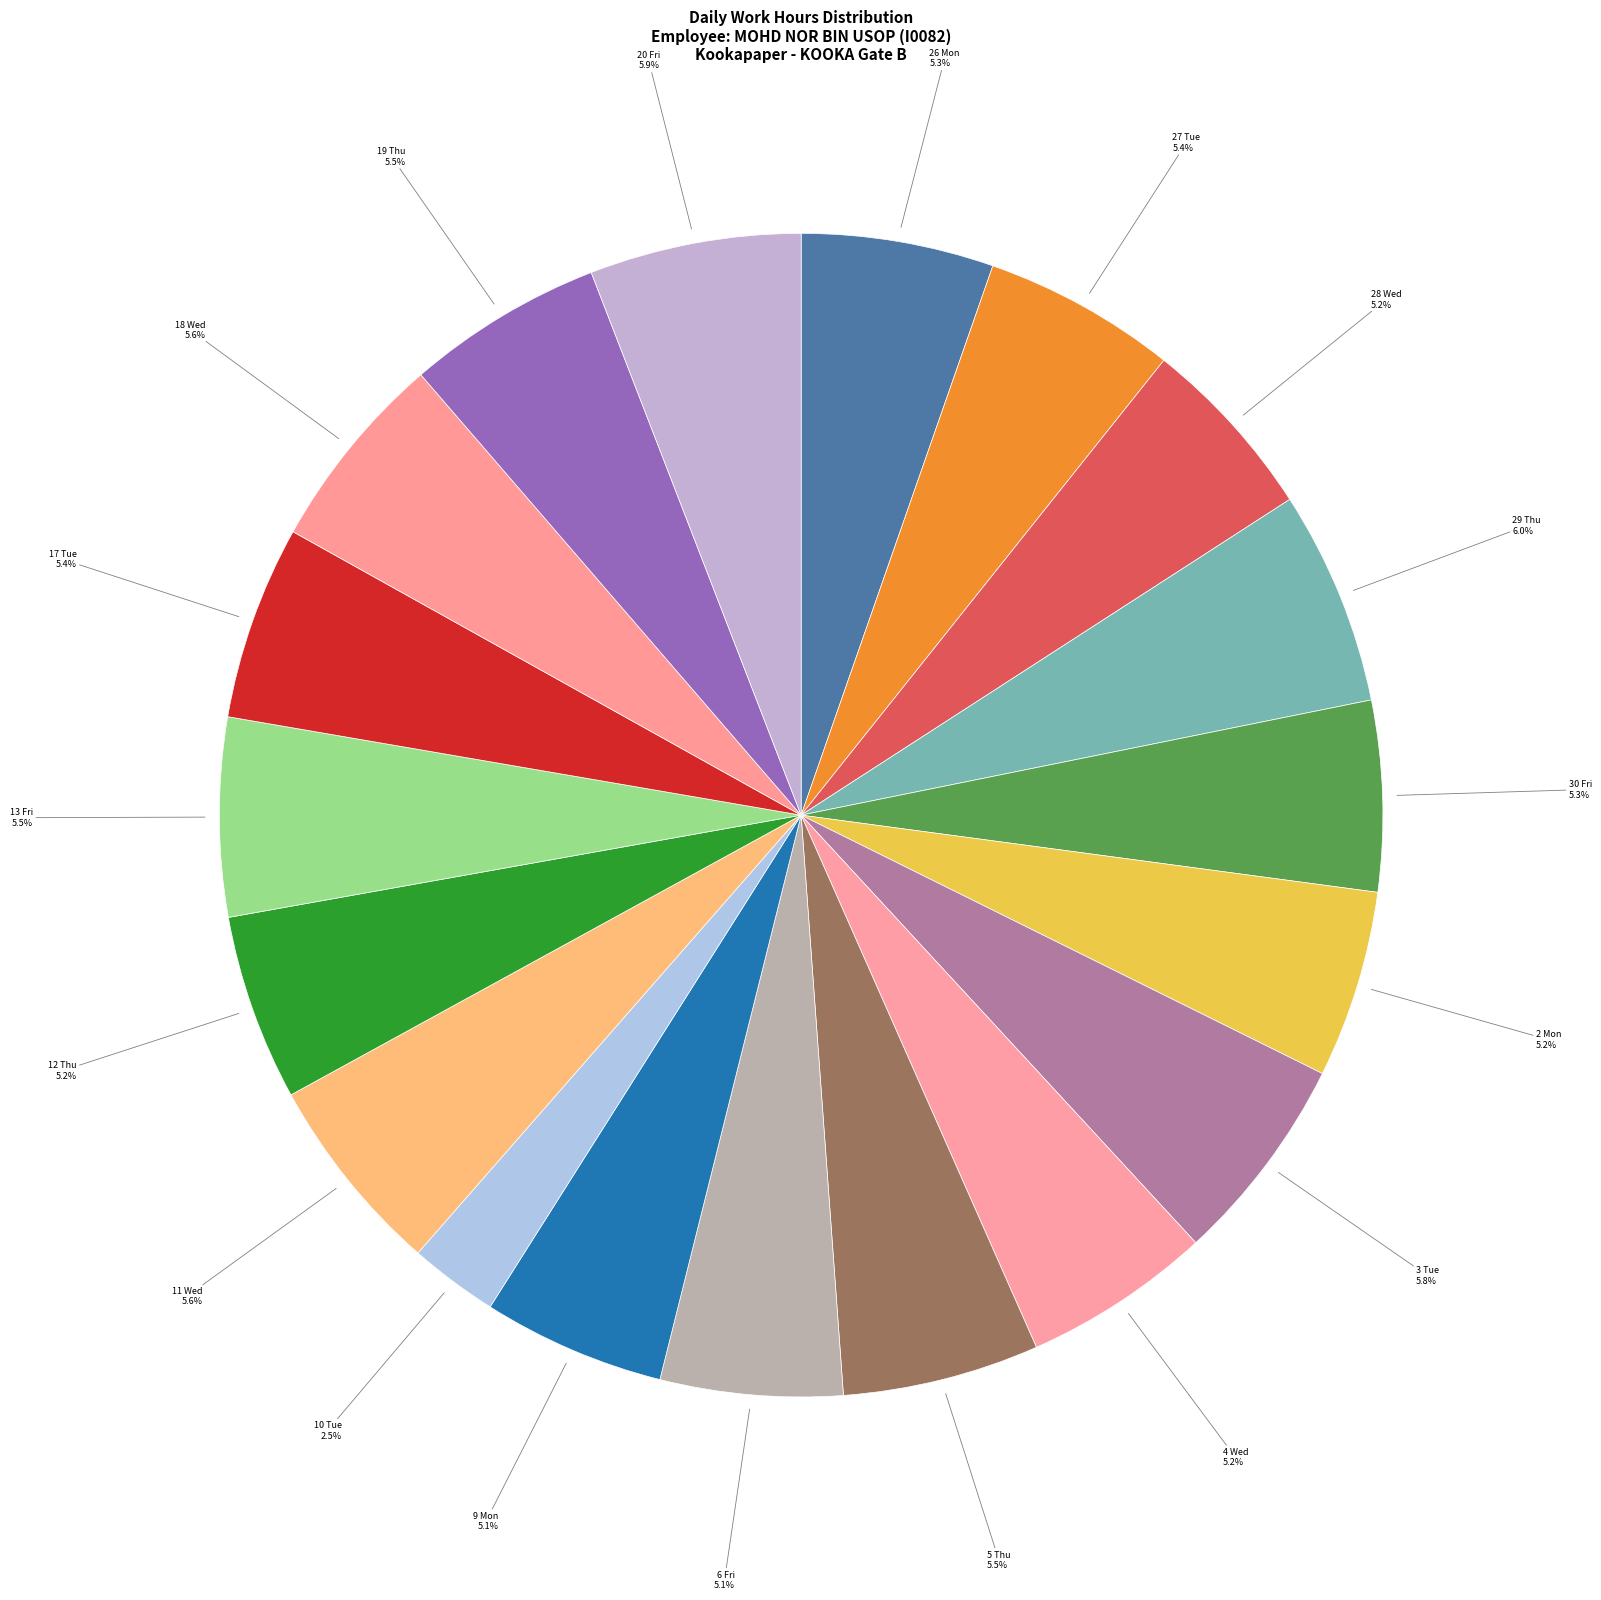

To the nearest percent, what portion does 11 Wed represent?

6%